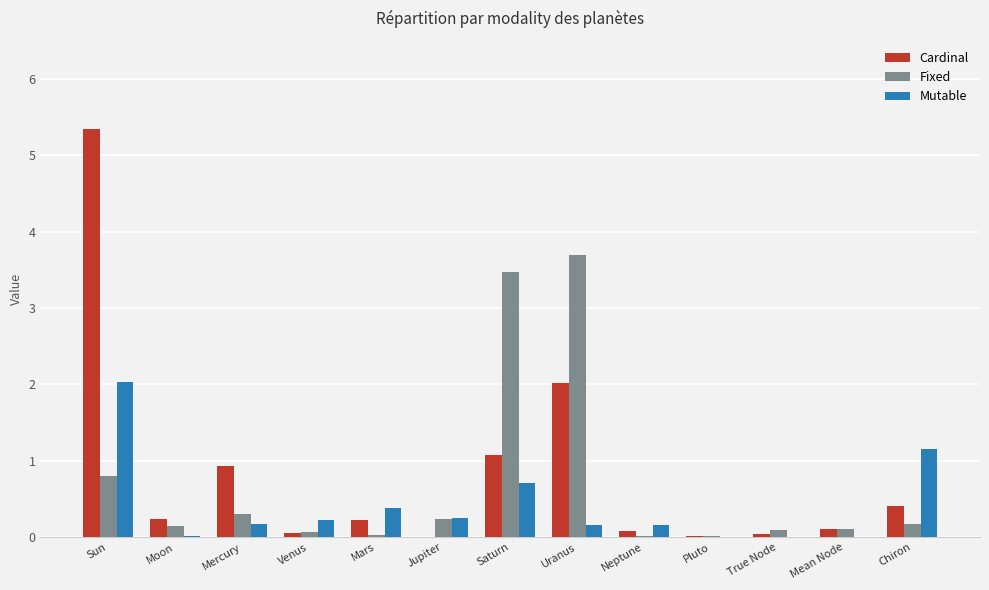

Is it true that Fixed equals 0.0 at Pluto?

True